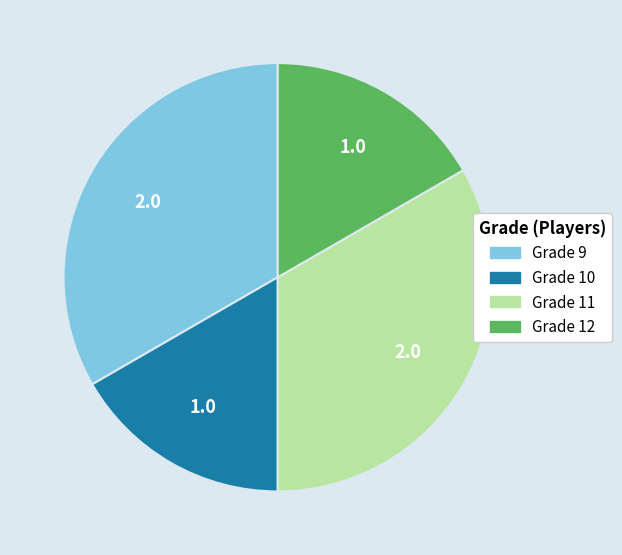

Is there a majority slice in this chart?

No